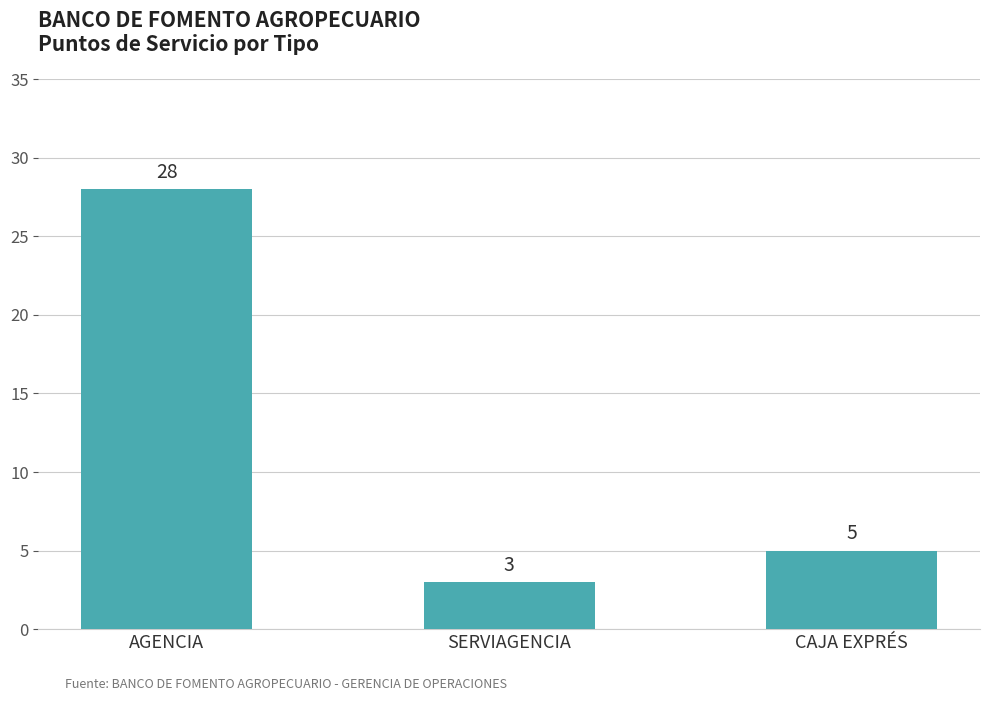

Which category has the highest value across all series?

AGENCIA